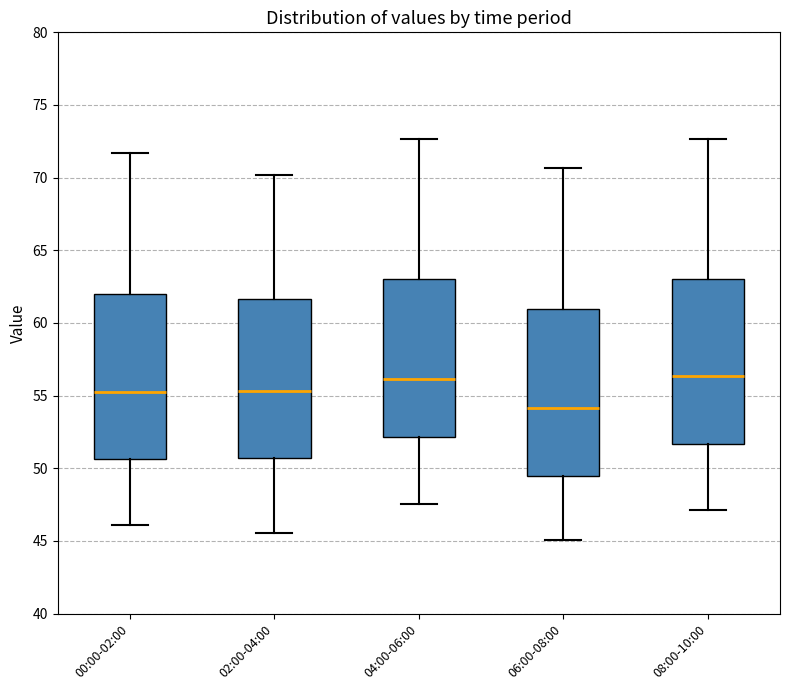

Where is the lower edge of the box for 06:00-08:00 on the y-axis? The values are not printed on the chart, so give them approximately, as read against the axis.

49.5